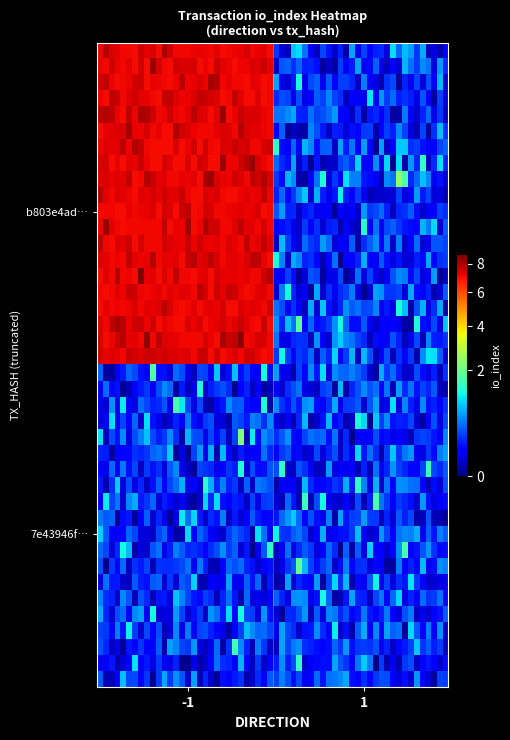

Which series has the largest range (max minus min)?

b803e4ad6a959e45b43bb9c49a828d4521c5e40